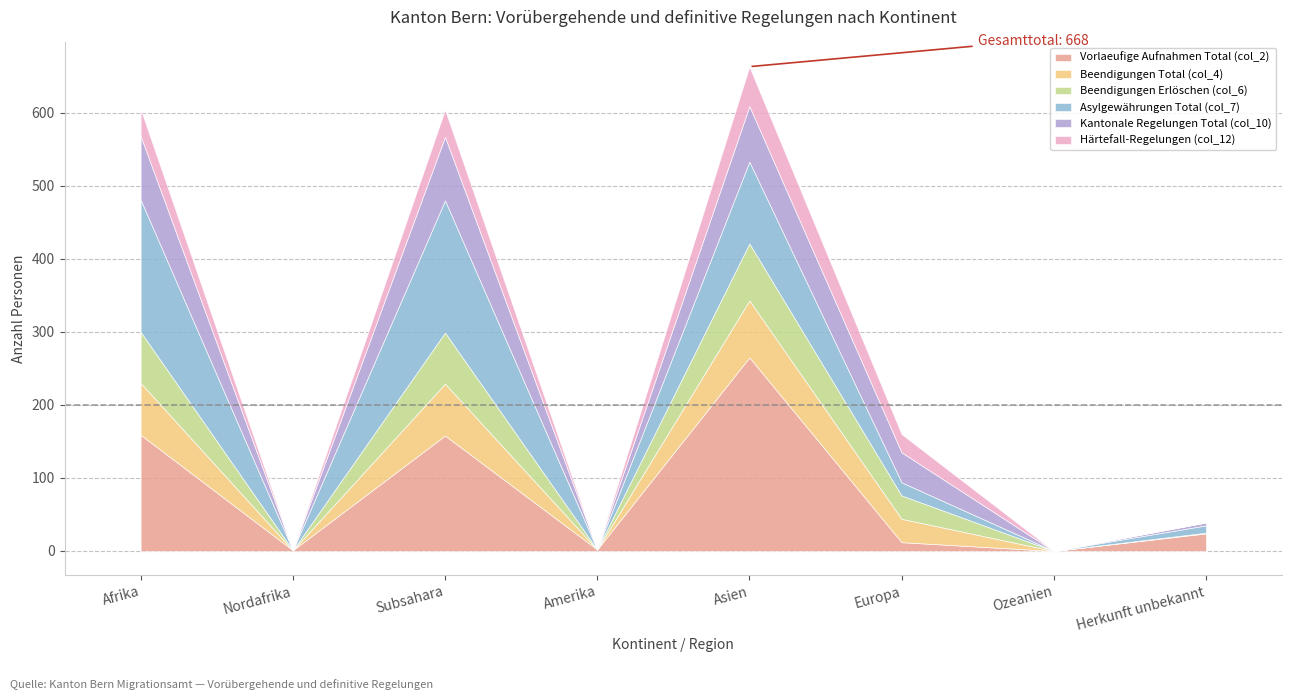

The value of Kantonale Regelungen Total (col_10) at Ozeanien is 0. True or false?

True